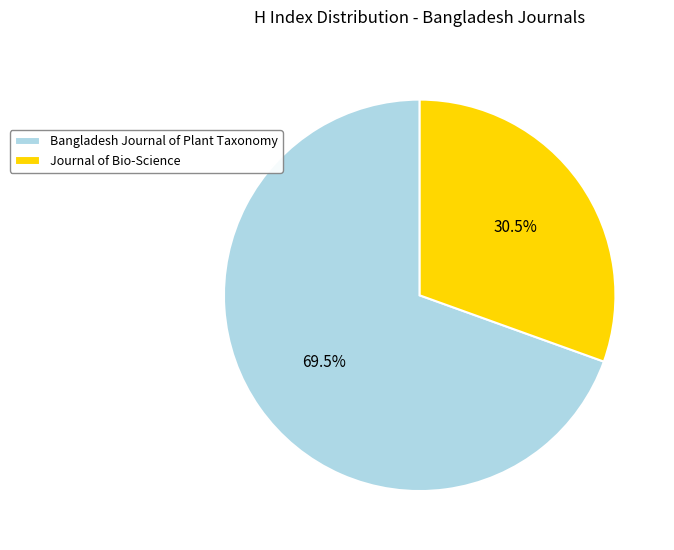

Does Journal of Bio-Science account for over 50% of the chart?

No